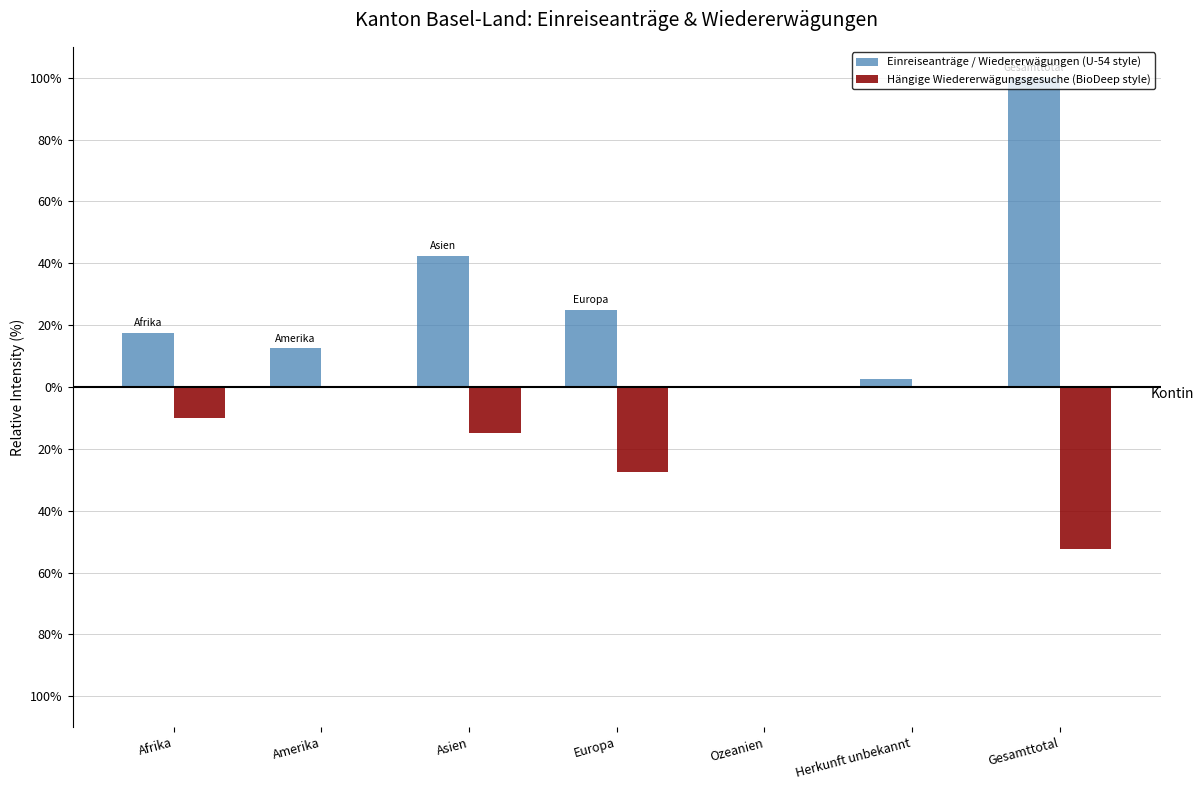

Rank the series at Ozeanien from highest to lowest value.

Einreiseanträge / Wiedererwägungen (U-54 style), Hängige Wiedererwägungsgesuche (BioDeep style)